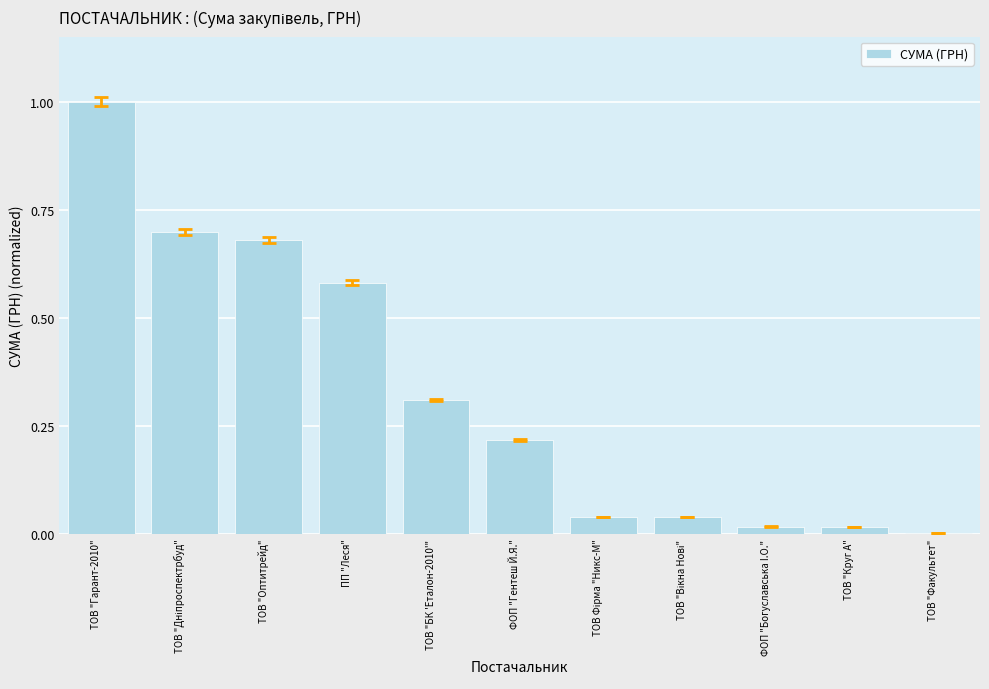

What is the sum of all values?

3.6